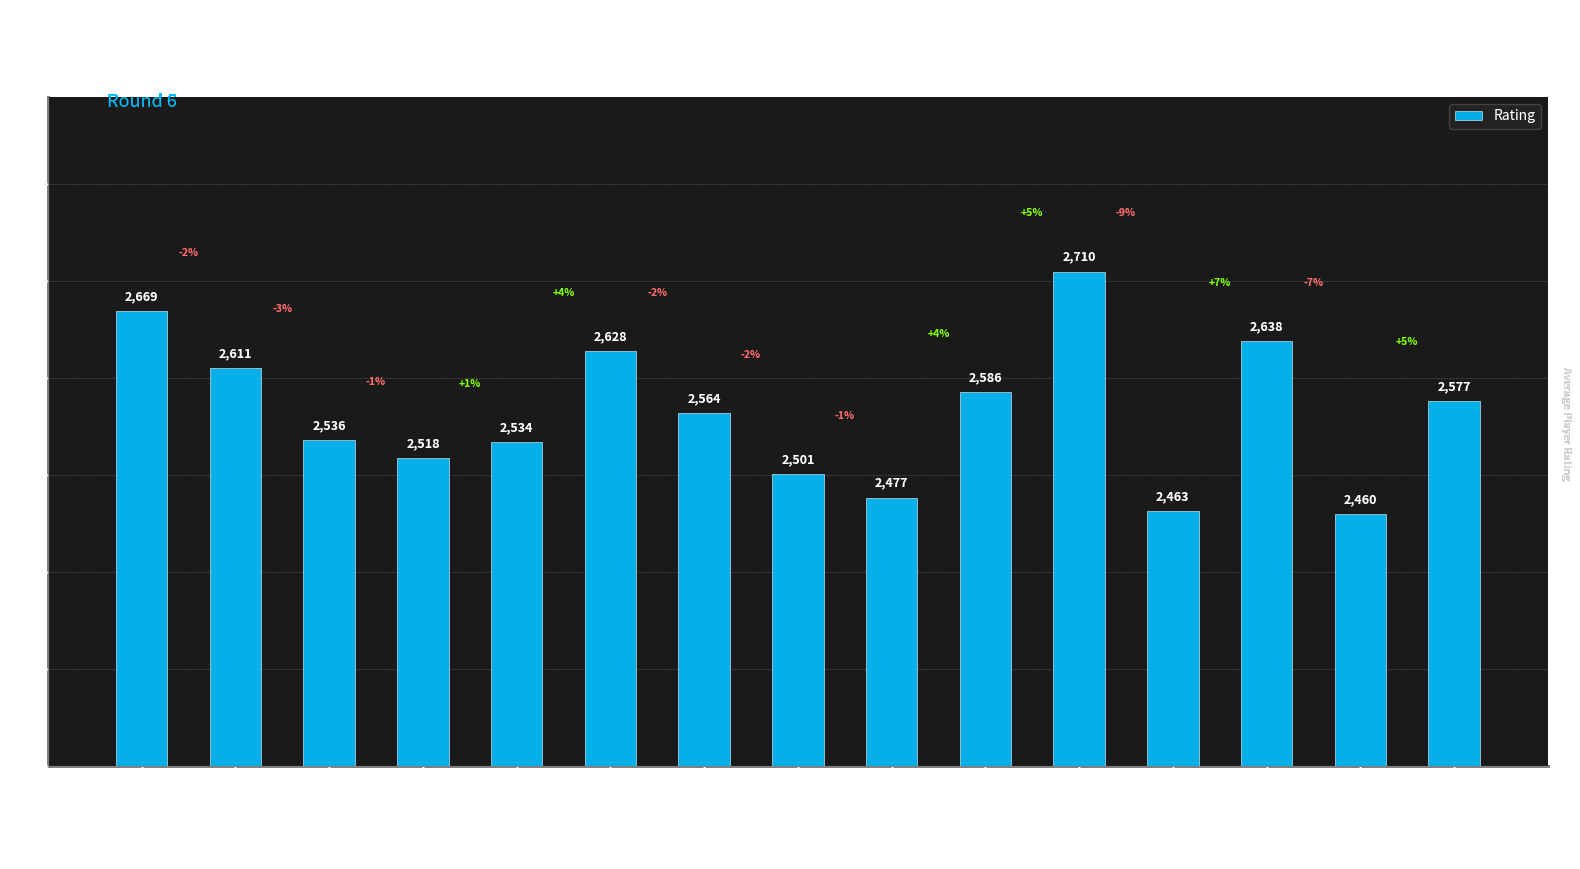

What is the difference between the maximum and second lowest values?

247